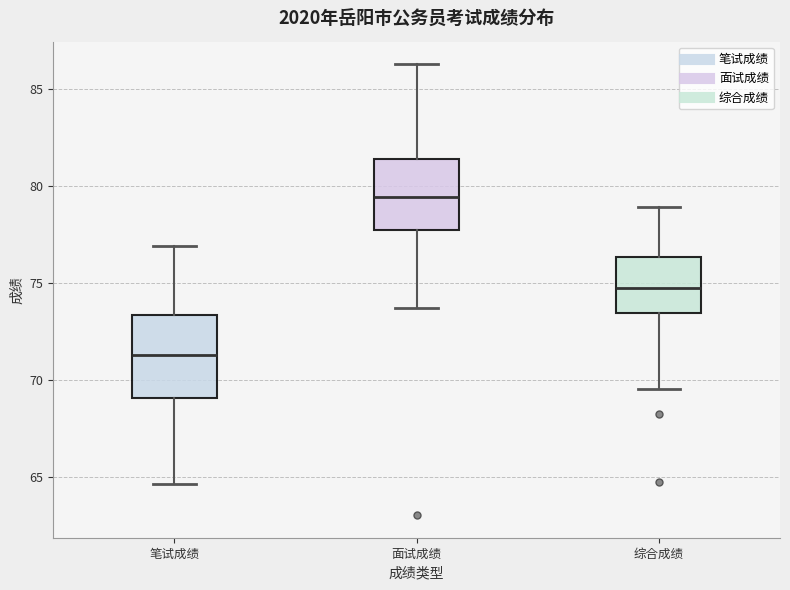

Reading left to right, read every box against the y-axis: the position of its median line, the range the box covers, and the ends of its whiskers. The values are not printed on the chart, so give them approximately, as read against the axis.

笔试成绩: median 71.5, box 69.0 to 73.5, whiskers 64.5 to 77.0
面试成绩: median 79.5, box 78.0 to 81.5, whiskers 73.5 to 86.5
综合成绩: median 74.5, box 73.5 to 76.5, whiskers 69.5 to 79.0